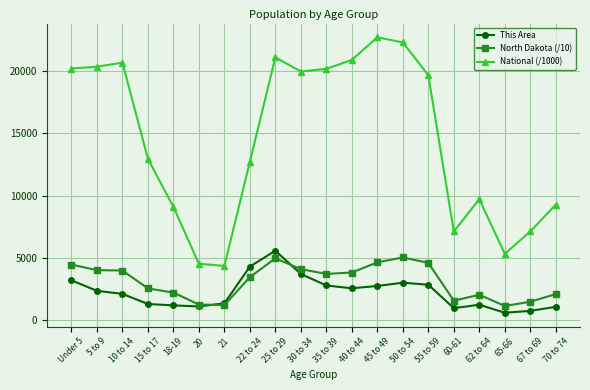

What is the label of the 19th point from the left?

67 to 69